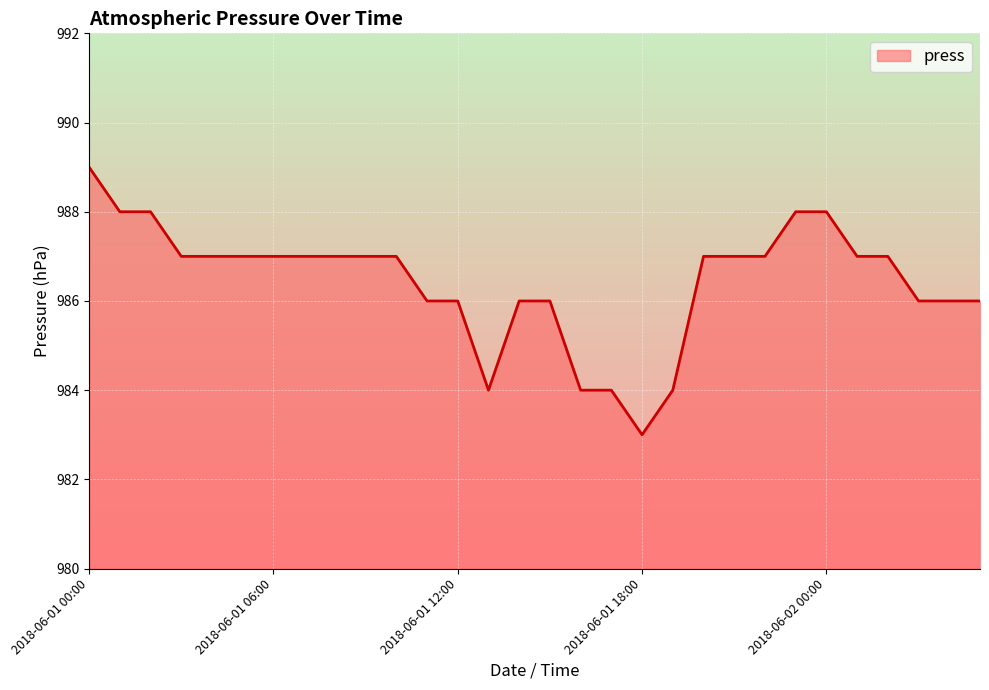

Count the values in the range 986 to 987.

20